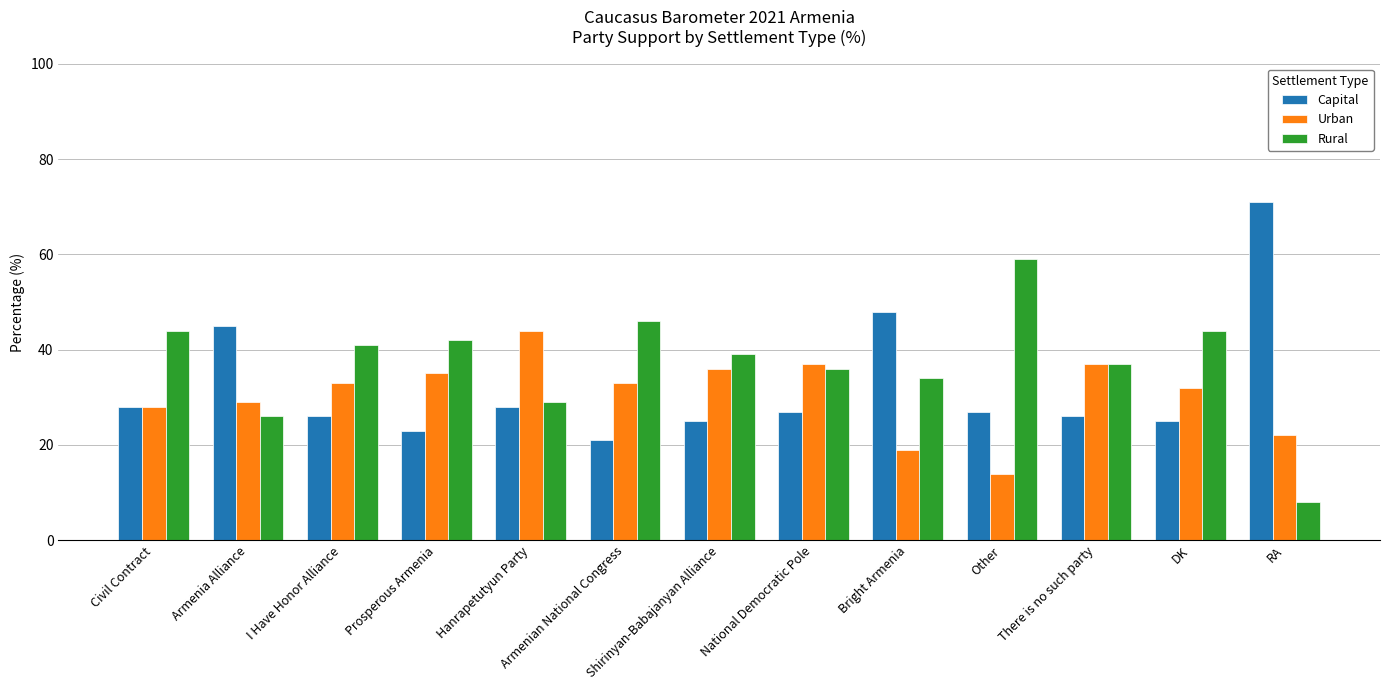

How many values in the Urban series are below 33?

6